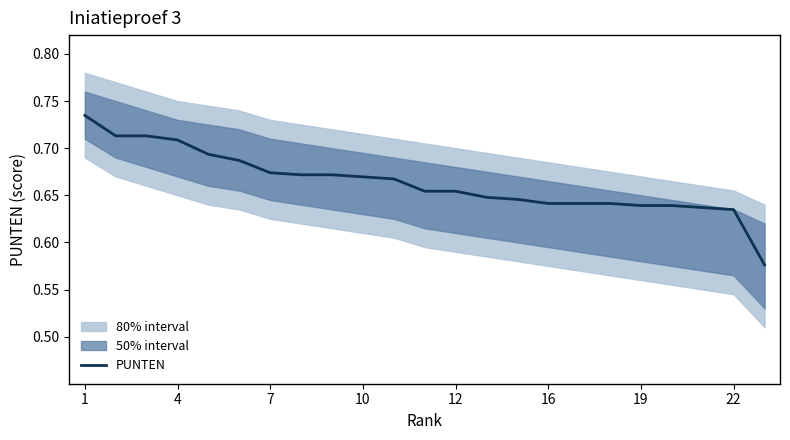

The value of PUNTEN at 1 is 0.2. True or false?

False